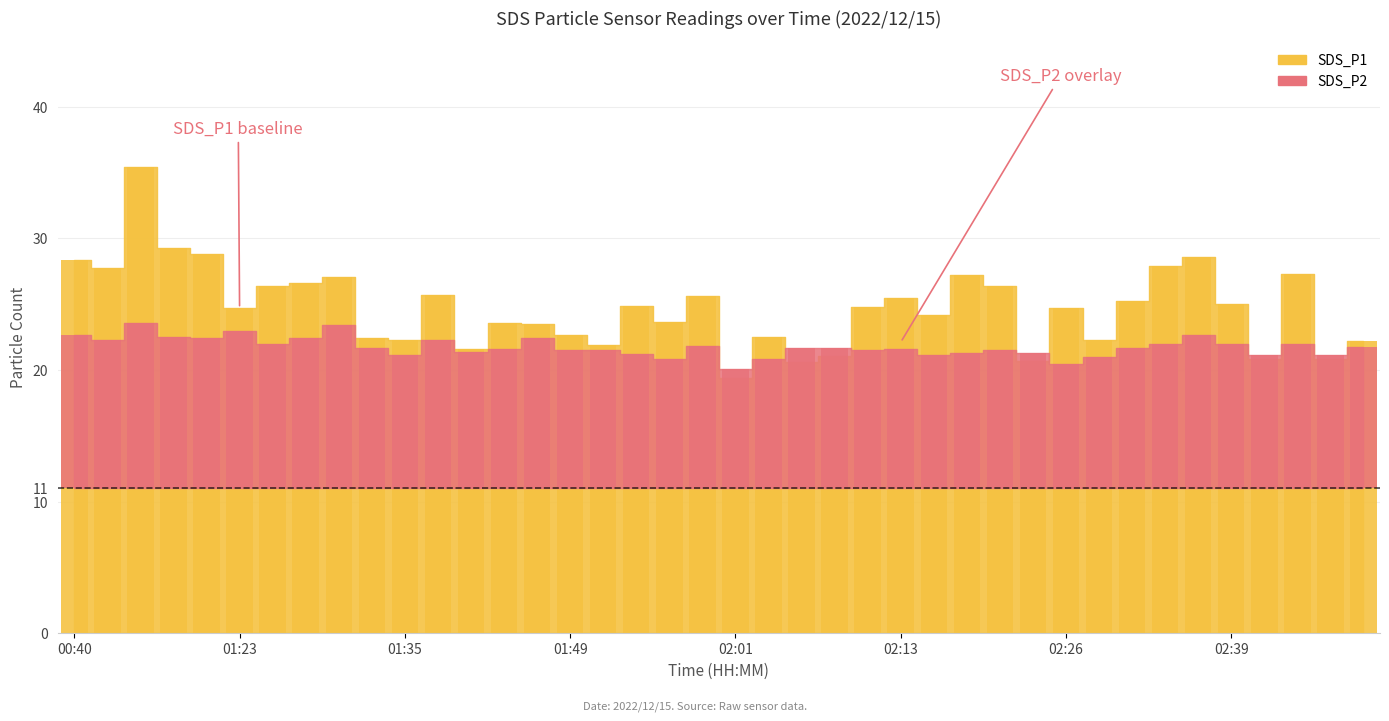

Rank the series by their average value, from highest to lowest.

SDS_P1, SDS_P2